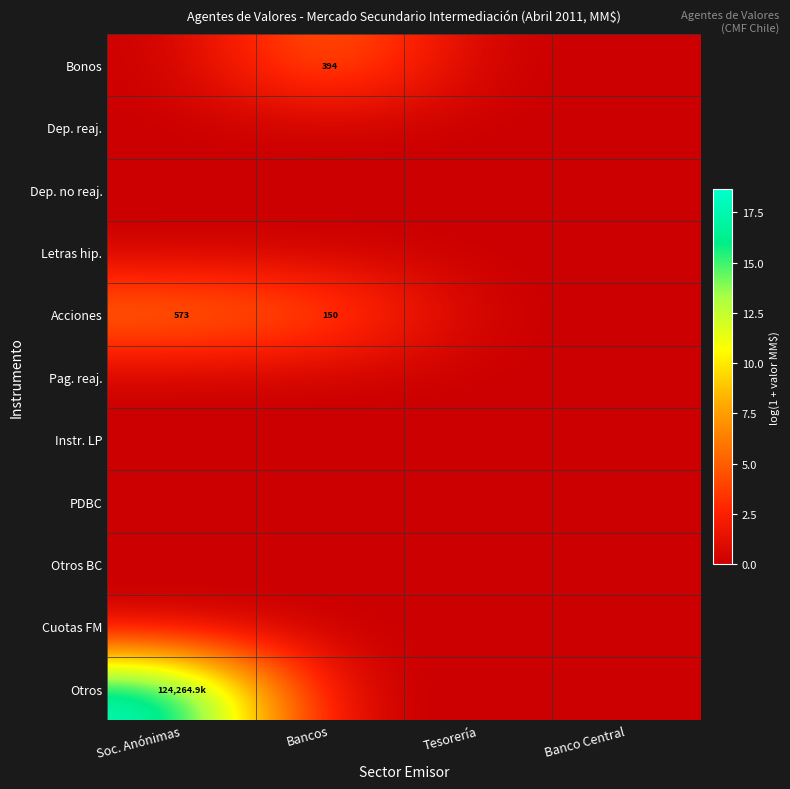

Is it true that Otros equals 18.6 at Soc. Anónimas?

True